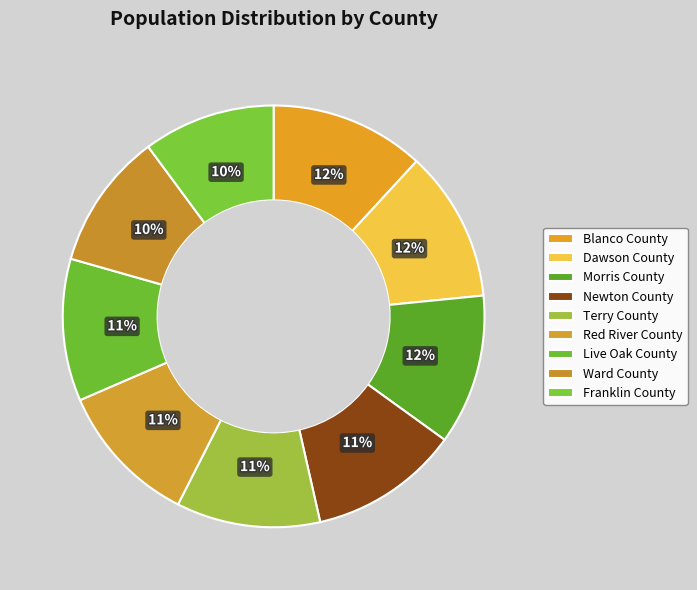

Which slice is the largest?

Blanco County